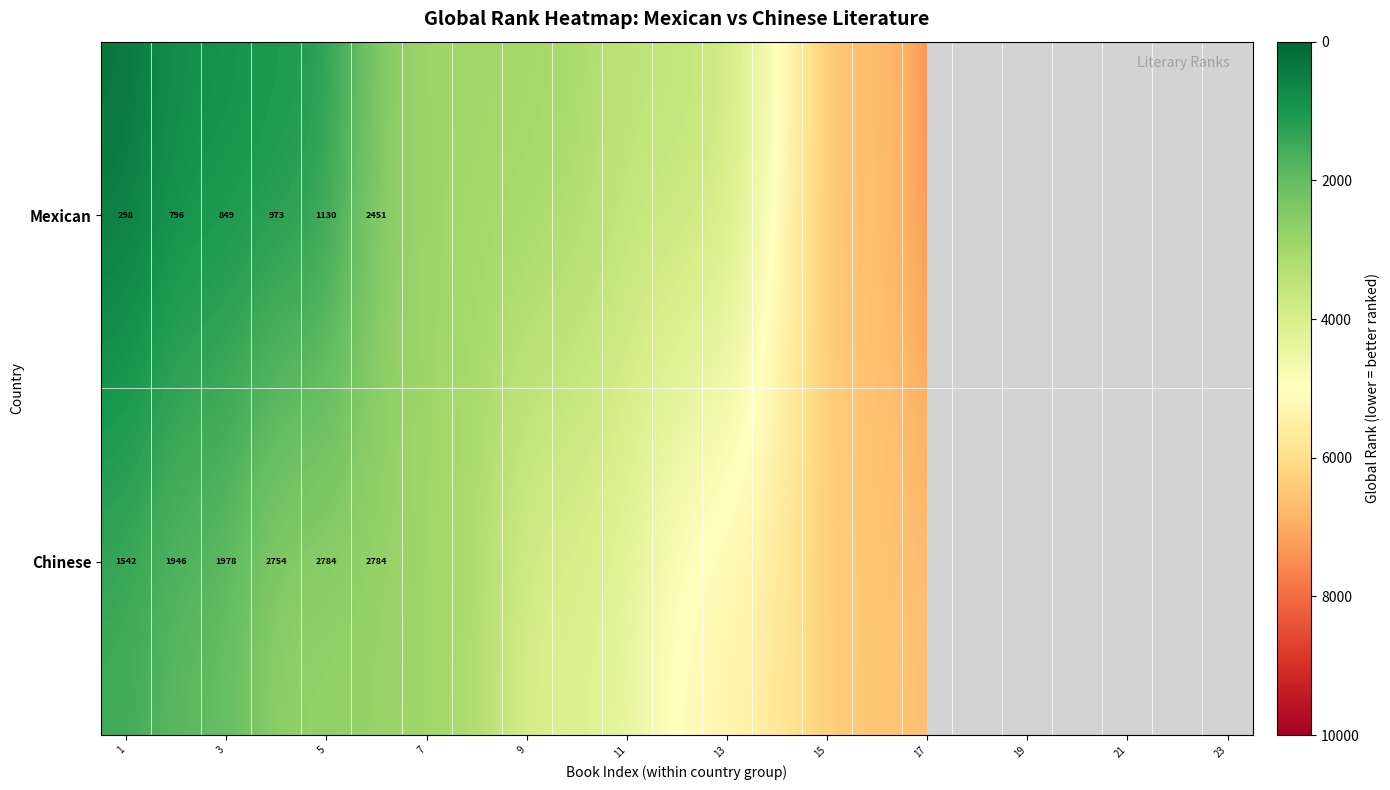

What is the total value across all series at 1?

1840